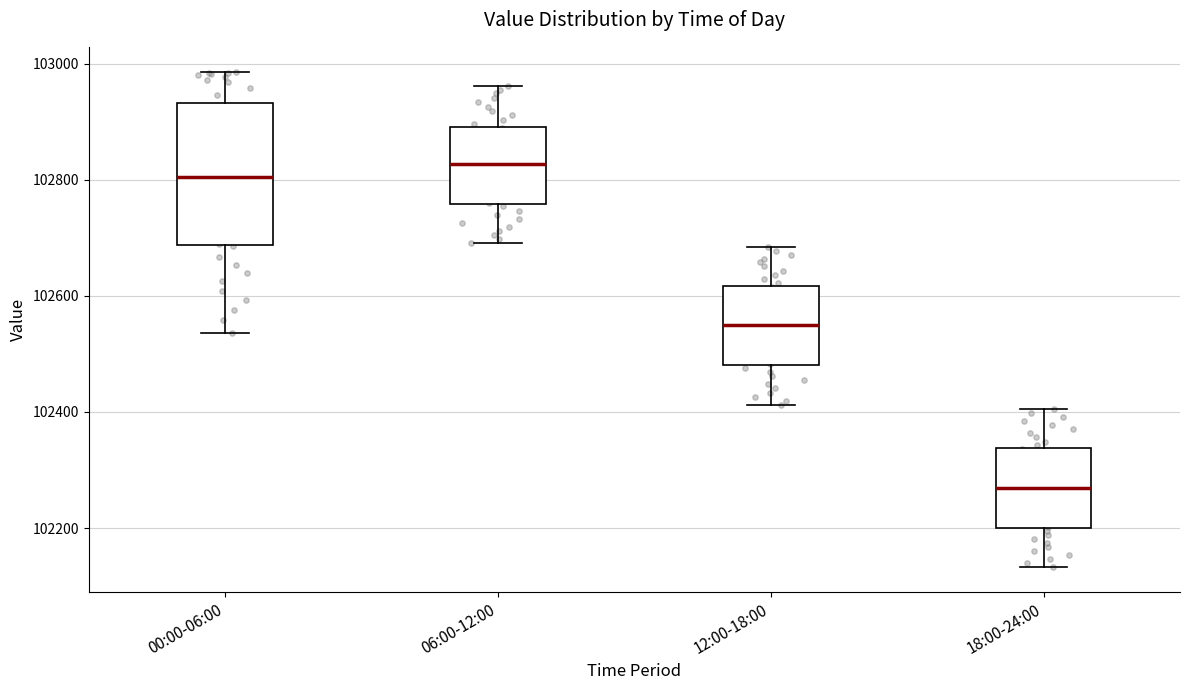

Which box is the tallest, from its lower edge to its upper edge?

00:00-06:00